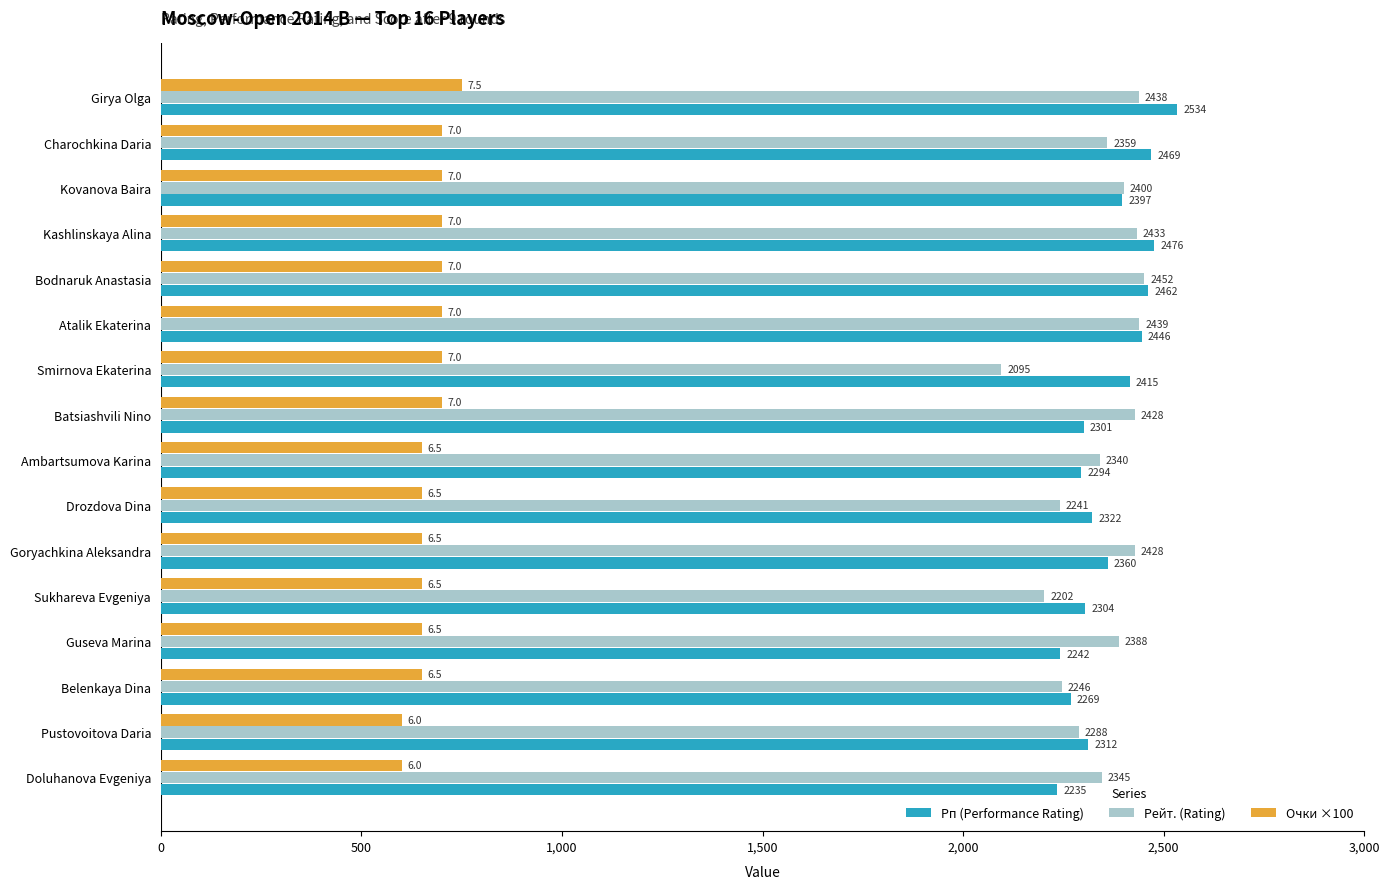

How many series are shown in this chart?

3